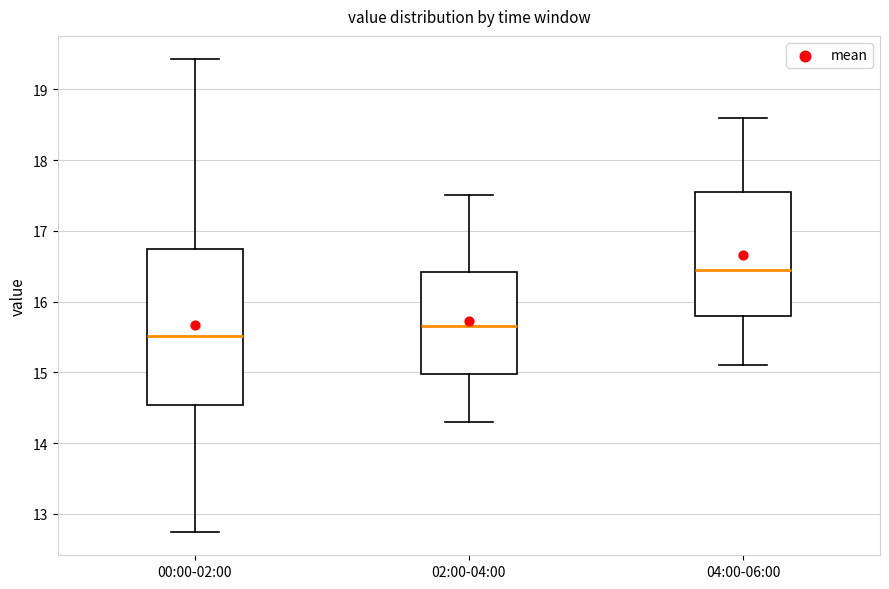

Where is the upper edge of the box for 04:00-06:00 on the y-axis? The values are not printed on the chart, so give them approximately, as read against the axis.

17.6